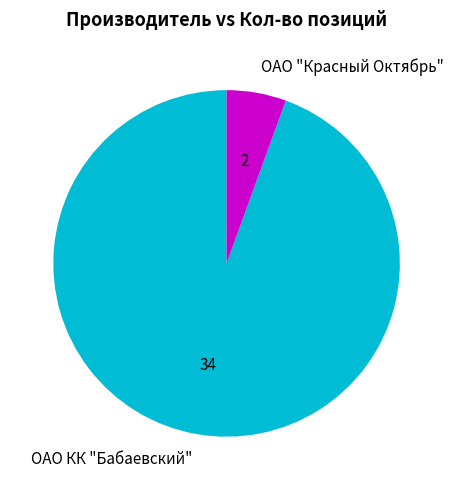

Does any single category account for the majority?

Yes